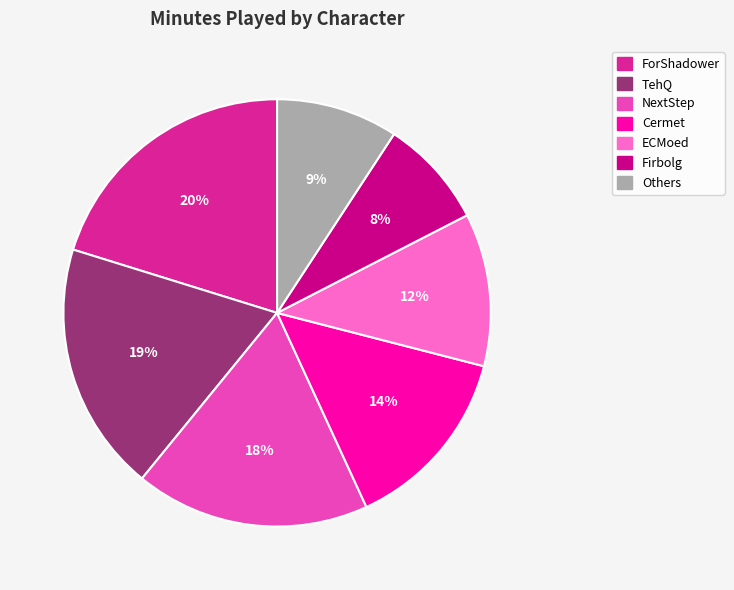

Is there a majority slice in this chart?

No